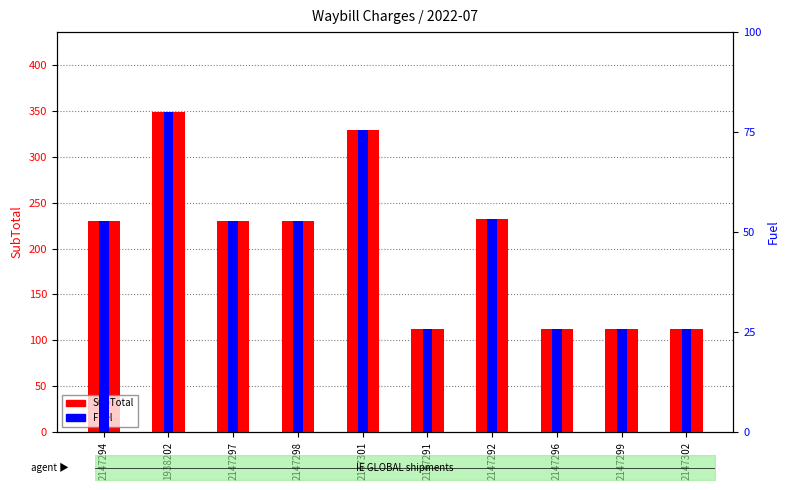

Where is SubTotal nearest to the value 230?

2147294